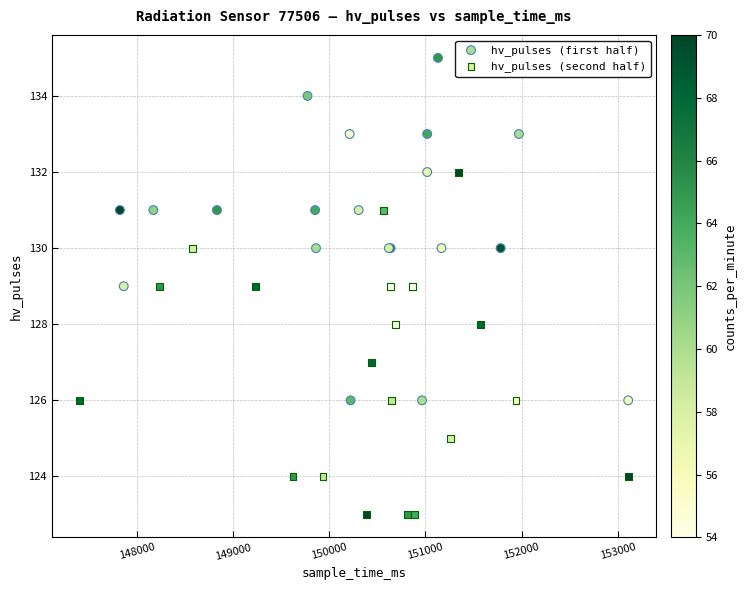

Which series reaches the minimum Y coordinate?

hv_pulses (second half)